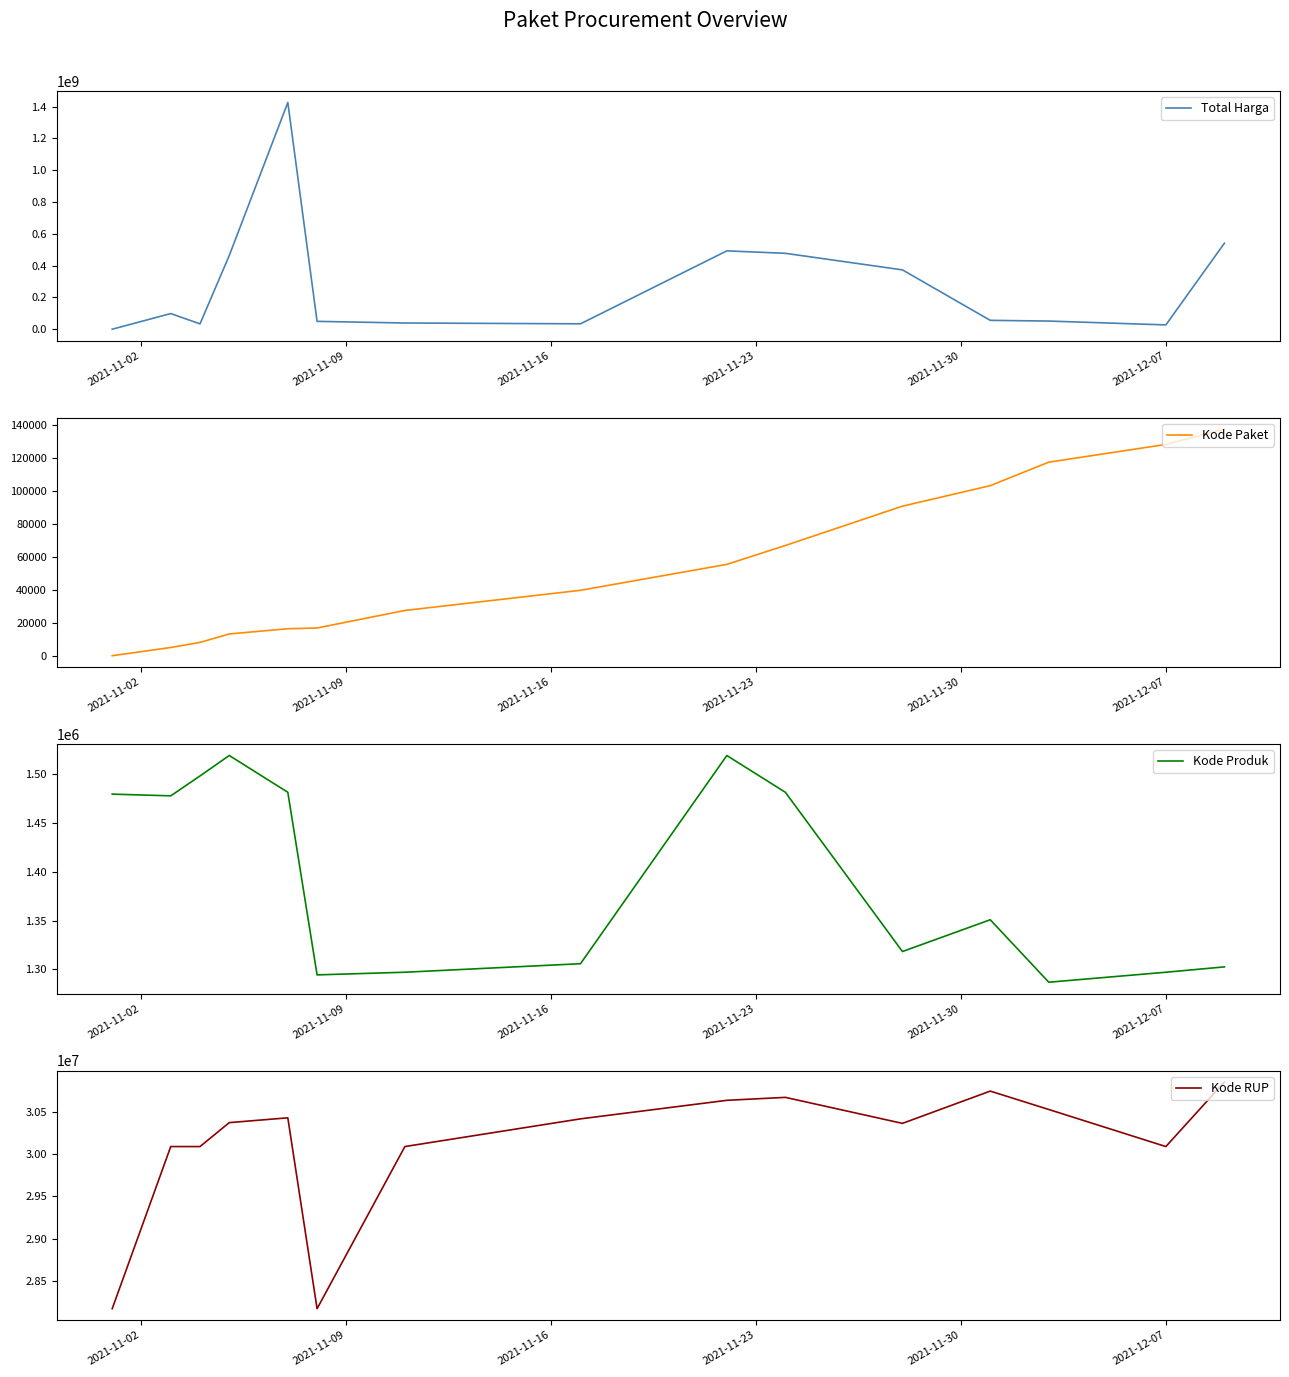

Where do Total Harga and Kode Produk first cross each other?

2021-11-02 and 2021-11-09